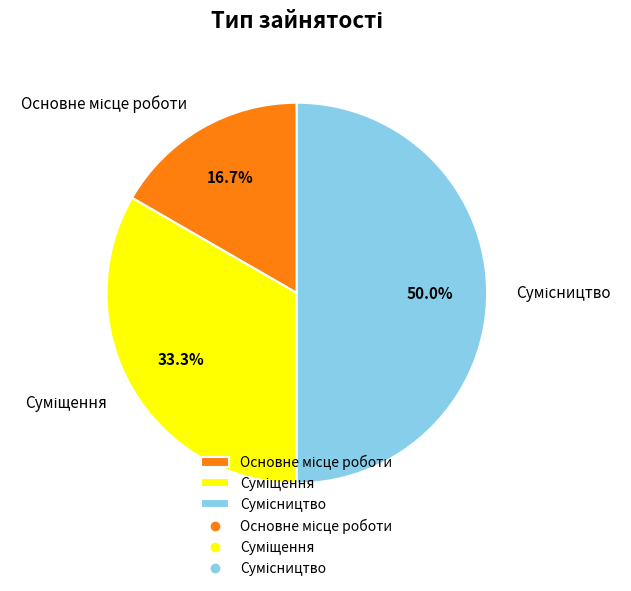

Count the number of slices in the pie.

3